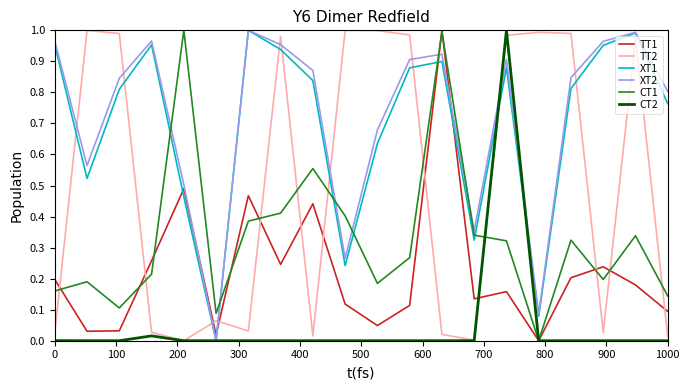

Rank the series by their maximum value, from lowest to highest.

TT1, TT2, XT1, XT2, CT1, CT2